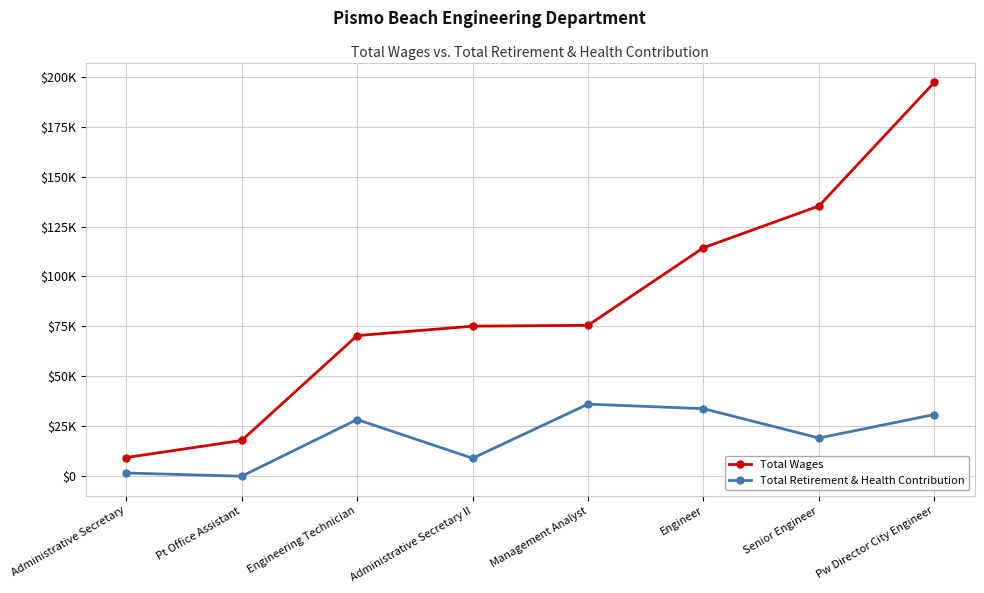

Is this an area chart (filled region under the line)?

No